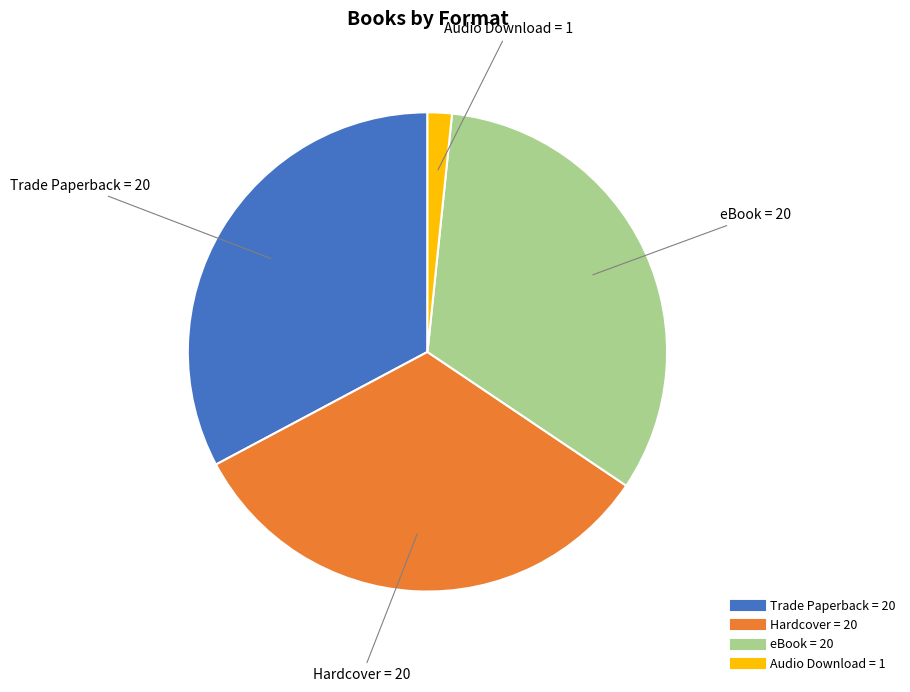

Is it true that Audio Download is 10% of the pie?

False